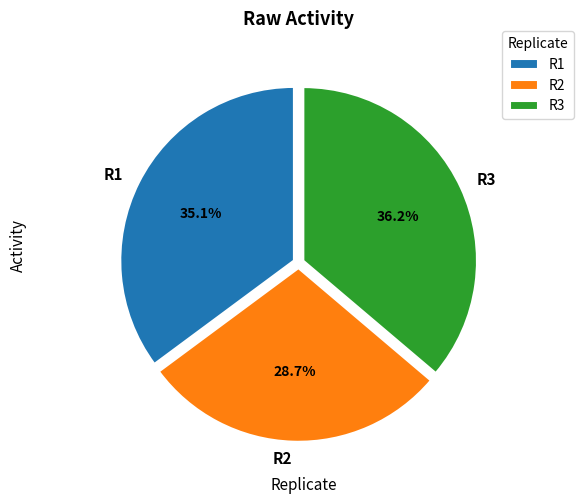

How much of the chart is everything except R3?

63.8%